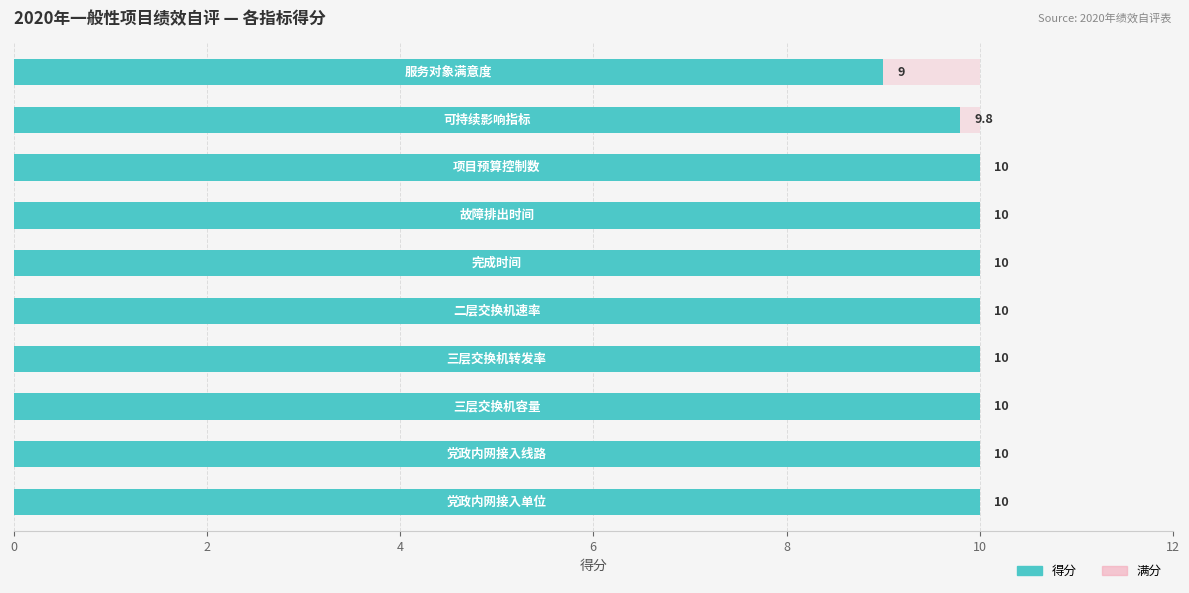

Is it true that 满分 equals 1.0 at 9?

False